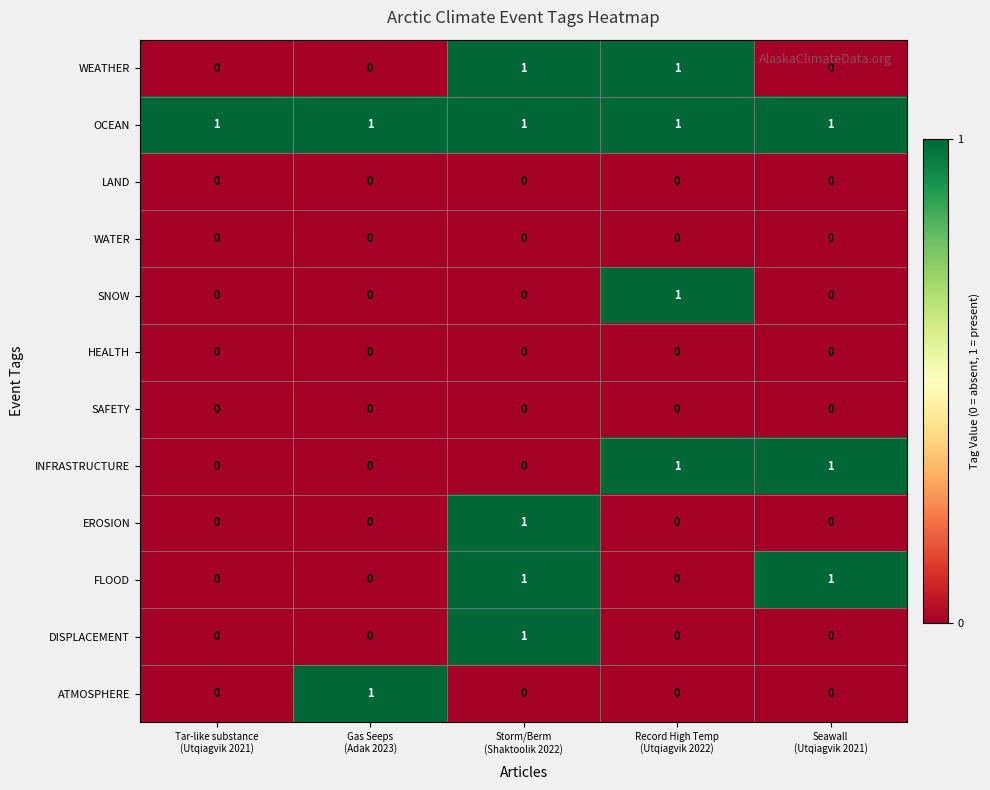

At how many categories does at least one series exceed 0?

5